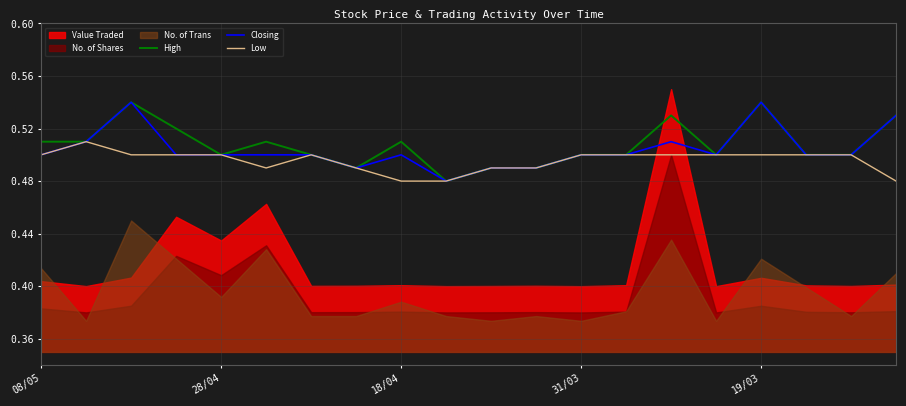

The Low series shows 0.3 at 19/03. True or false?

False